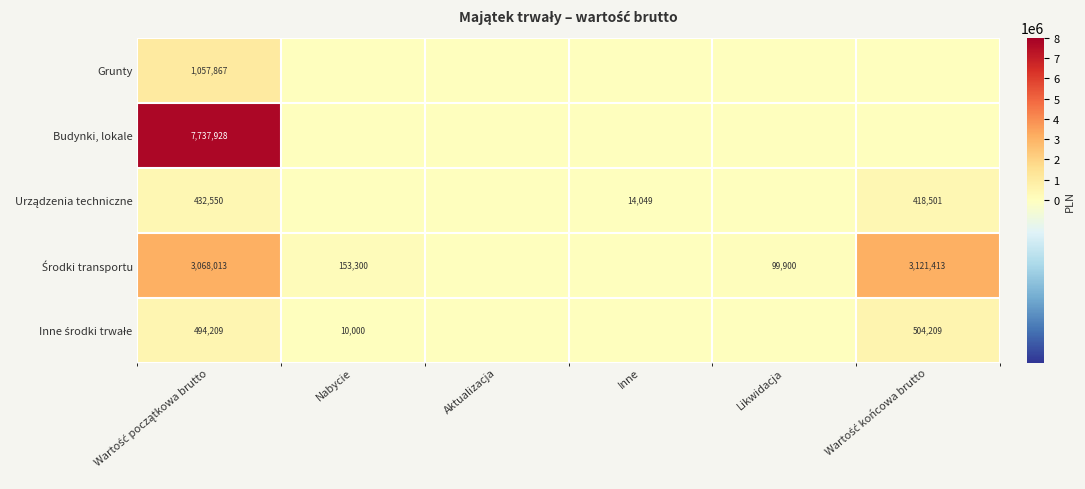

Rank the categories by Urządzenia techniczne value from highest to lowest.

Wartość początkowa brutto, Wartość końcowa brutto, Inne, Nabycie, Aktualizacja, Likwidacja